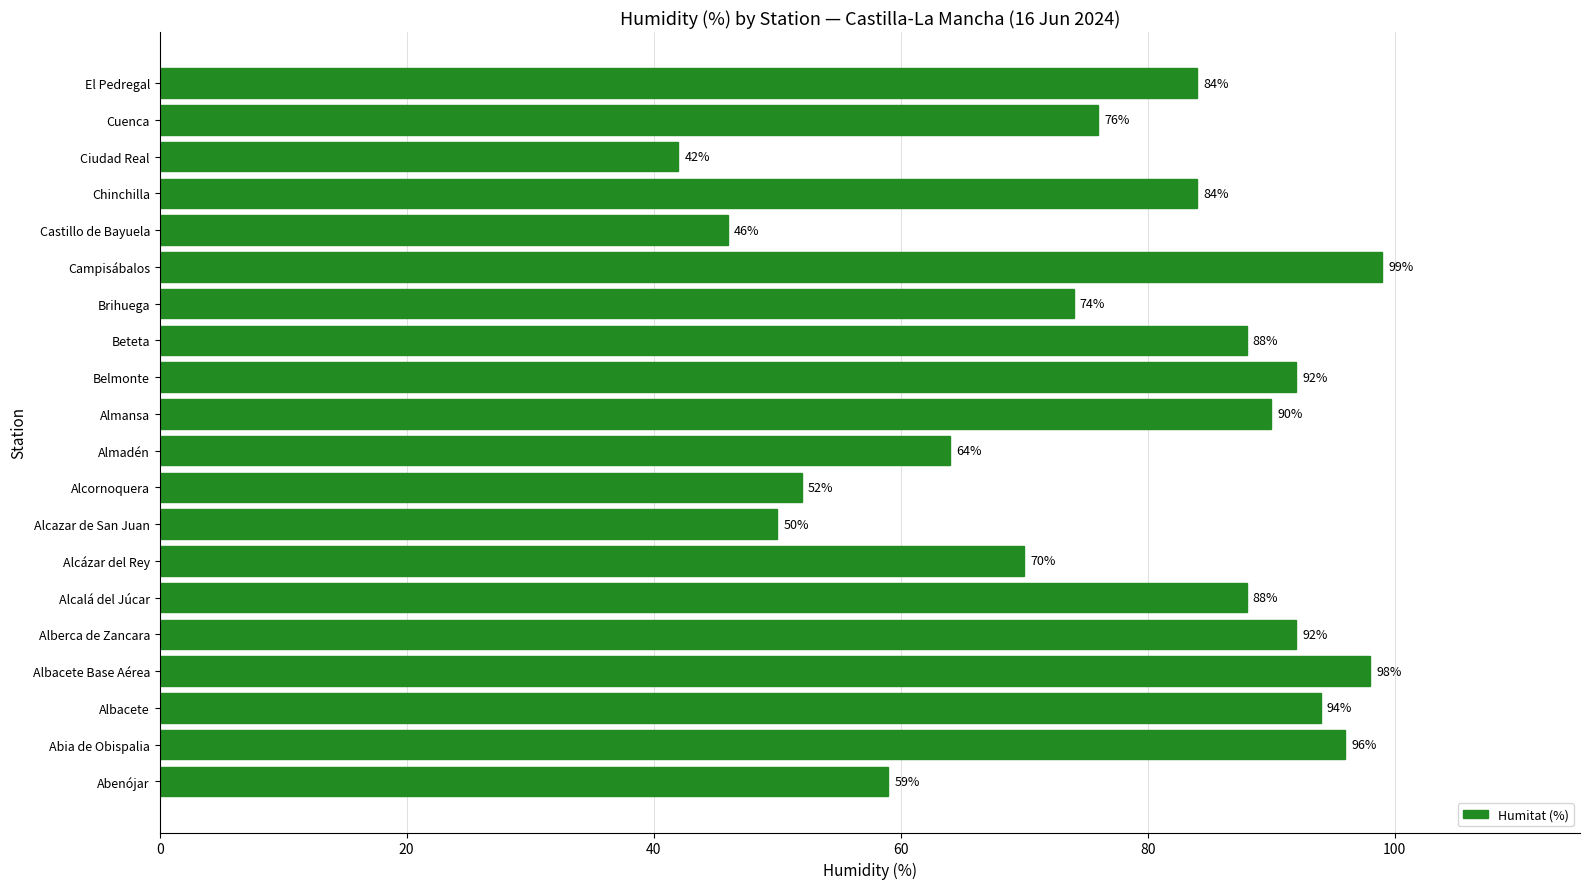

Reading bottom to top, list all the values displayed in this chart.

59	96	94	98	92	88	70	50	52	64	90	92	88	74	99	46	84	42	76	84